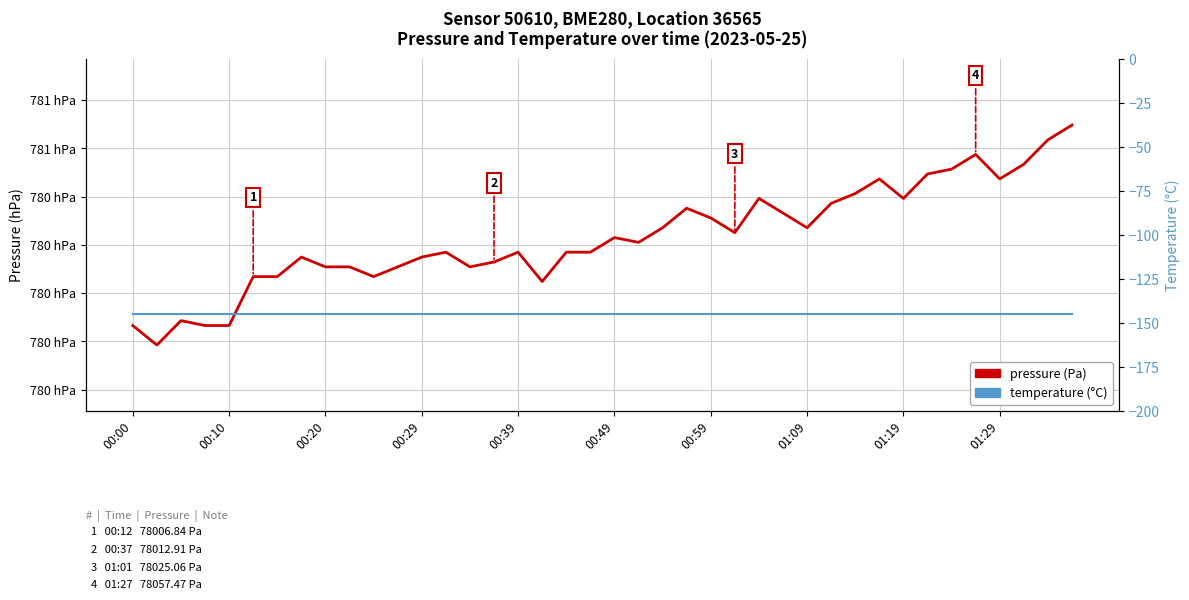

The pressure (Pa) series shows 30593.4 at 39. True or false?

False